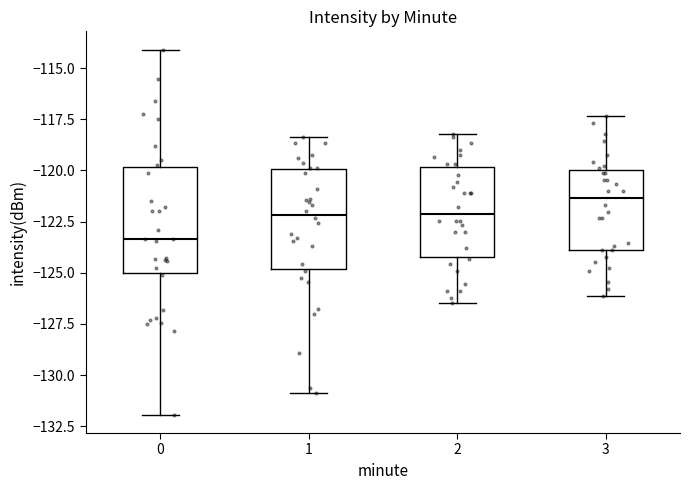

Reading left to right, transcribe this box plot: for each box, give where its median line is, the range the box spans, and where its two whiskers end, as read against the y-axis. The values are not printed on the chart, so give them approximately, as read against the axis.

0: median -123.5, box -125.0 to -120.0, whiskers -132.0 to -114.0
1: median -122.0, box -125.0 to -120.0, whiskers -131.0 to -118.5
2: median -122.0, box -124.0 to -120.0, whiskers -126.5 to -118.0
3: median -121.5, box -124.0 to -120.0, whiskers -126.0 to -117.5